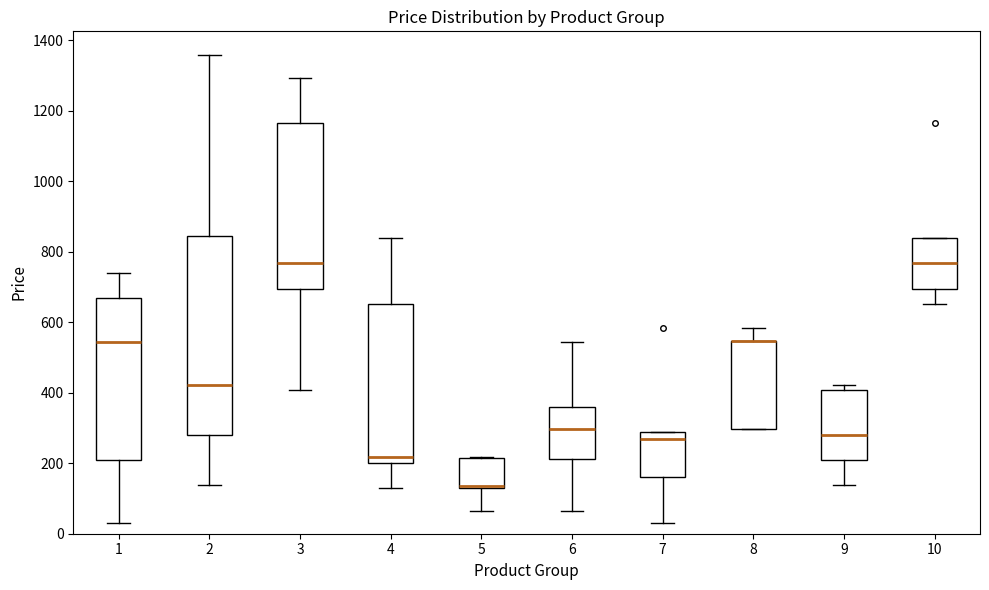

Comparing the boxes themselves (not the whiskers), which one is the tallest?

2